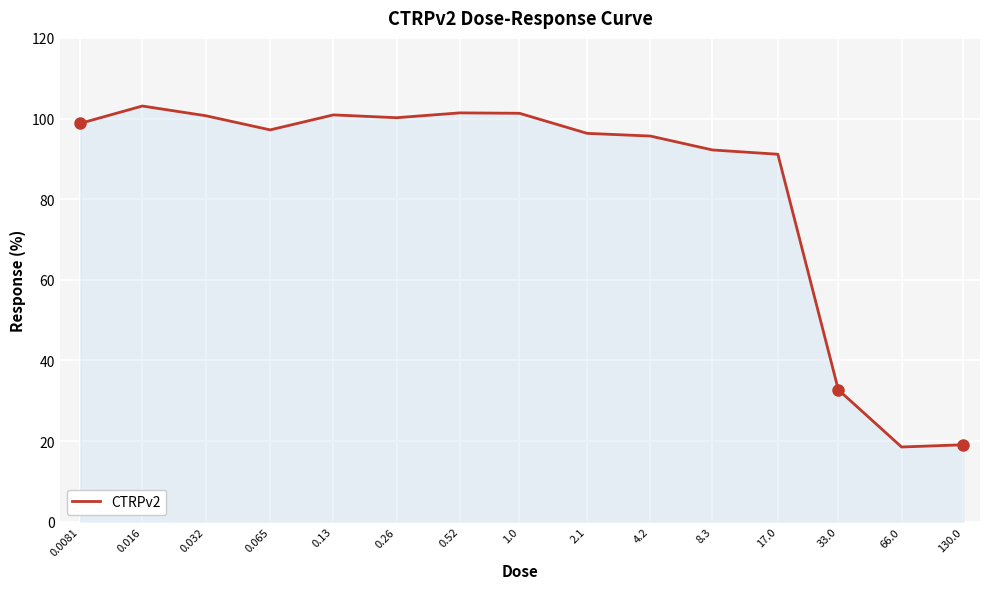

What is the minimum value shown in the chart?

18.5